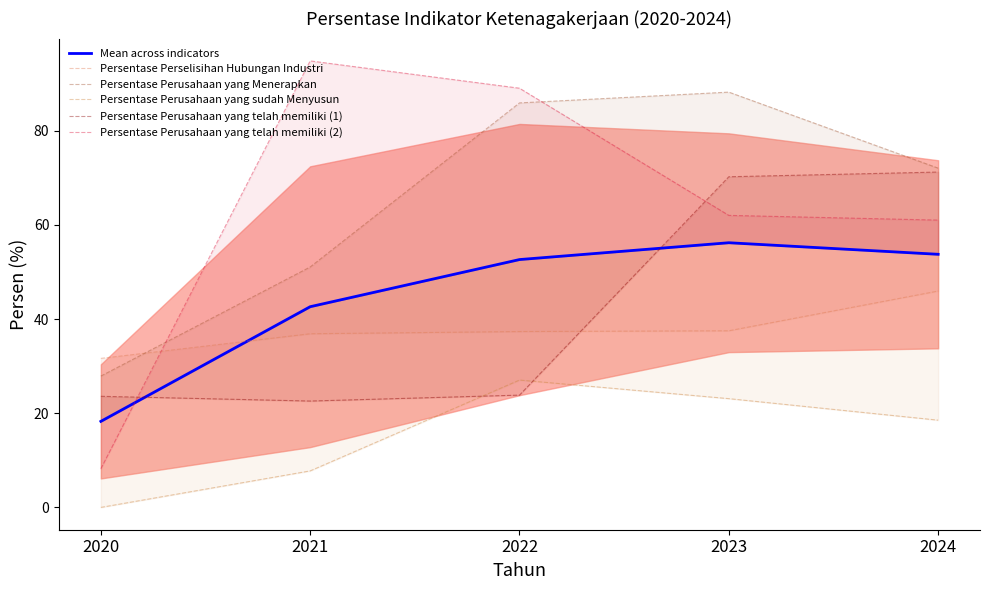

The Persentase Perusahaan yang sudah Menyusun series shows 8.2 at 2020. True or false?

False